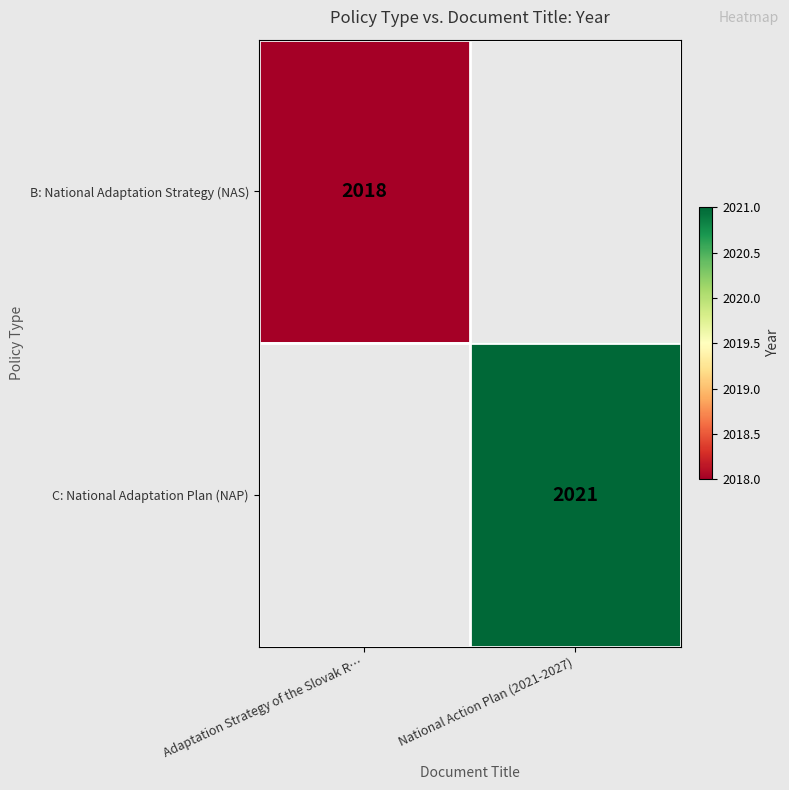

At how many categories does at least one series exceed 2020?

1